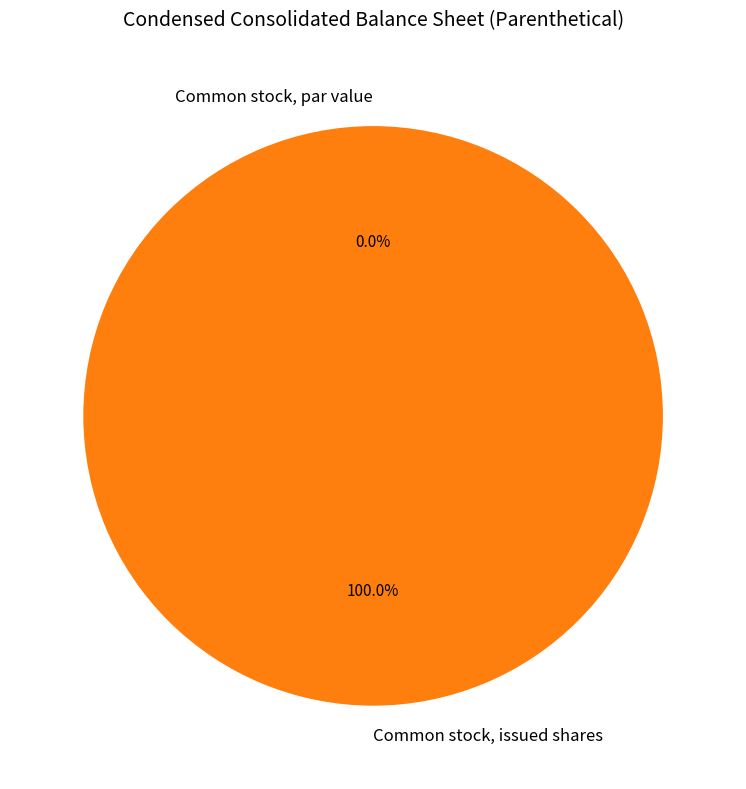

Which slice is the smallest?

Common stock, par value